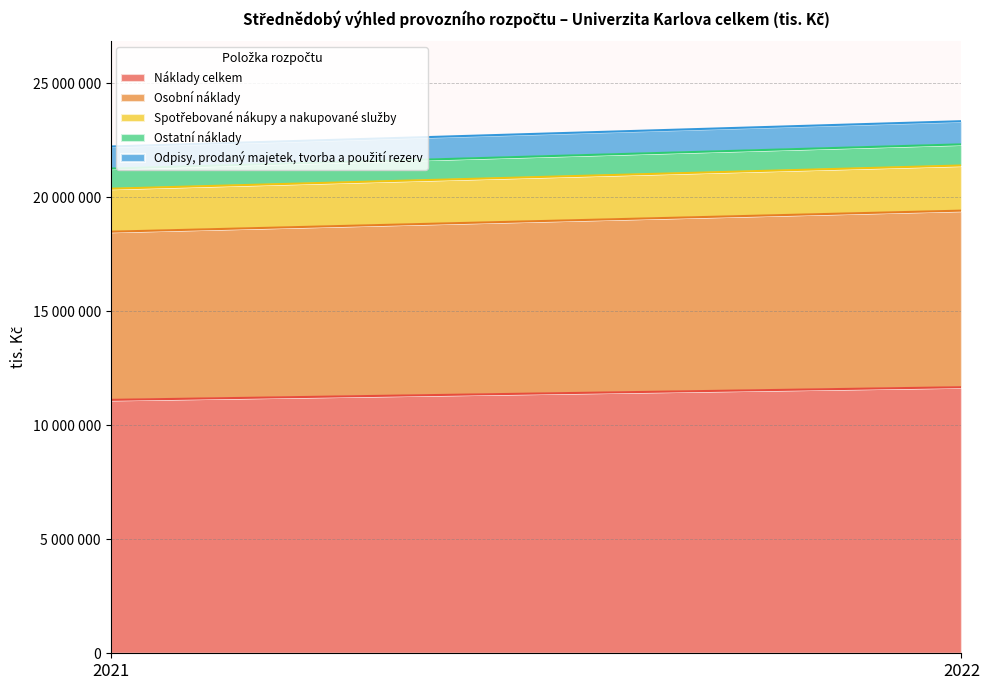

List the series in order of their peak value, highest first.

Náklady celkem, Osobní náklady, Spotřebované nákupy a nakupované služby, Odpisy, prodaný majetek, tvorba a použití rezerv, Ostatní náklady